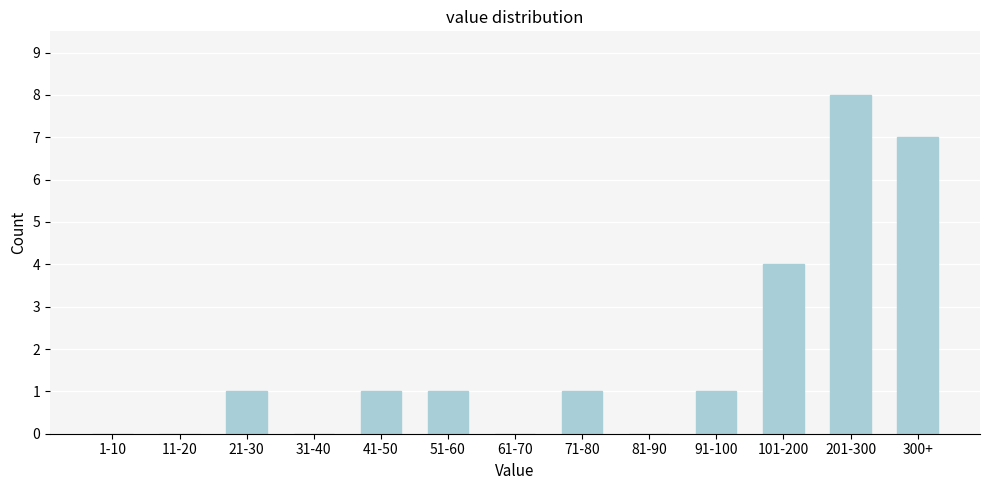

Reading right to left, extract all data points from this chart.

300+=7	201-300=8	101-200=4	91-100=1	81-90=0	71-80=1	61-70=0	51-60=1	41-50=1	31-40=0	21-30=1	11-20=0	1-10=0